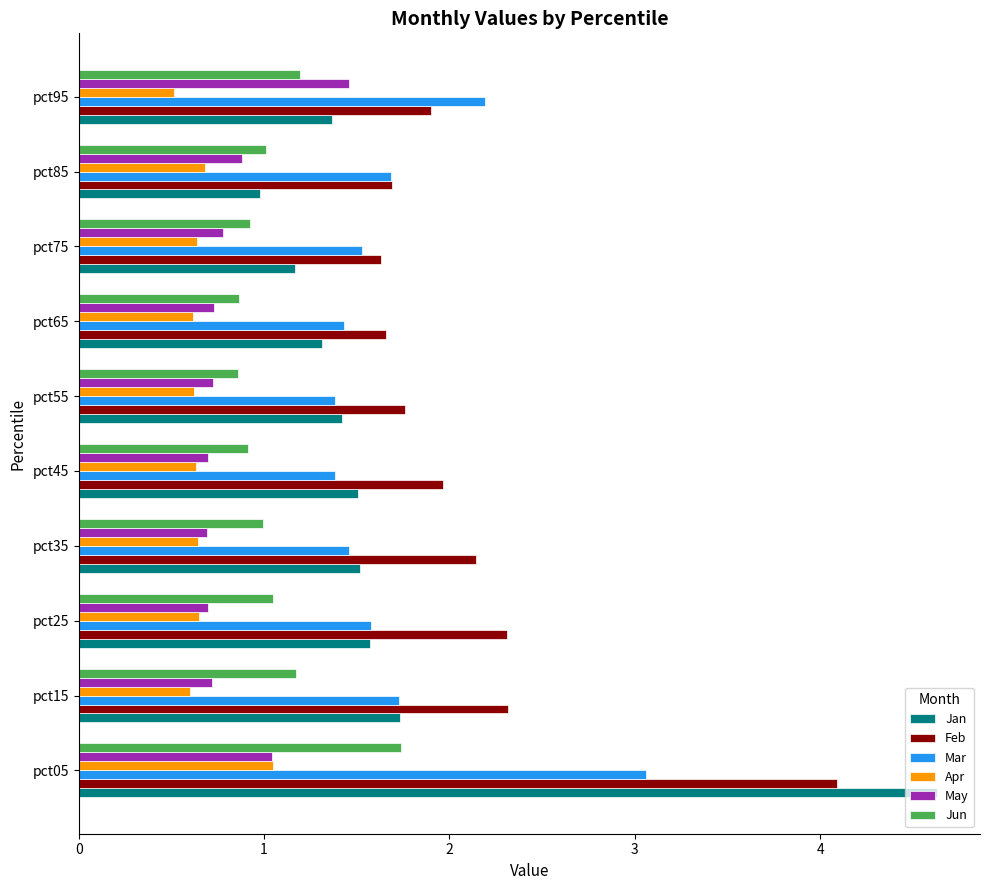

What is the sum of the May values at pct85 and pct65?

1.6